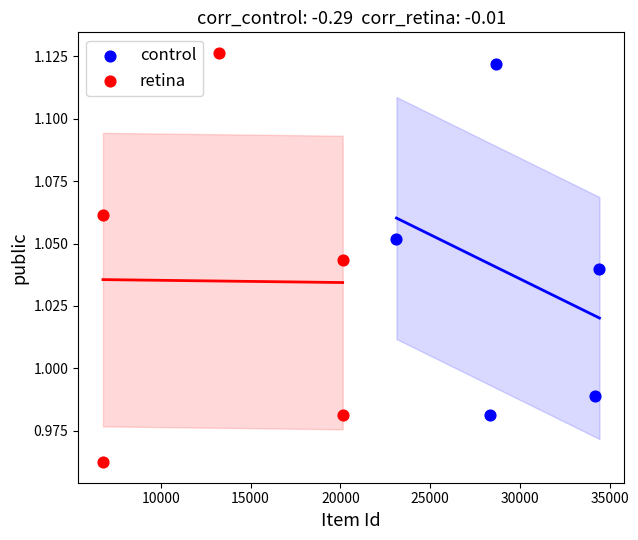

Which series has the largest Y range (max minus min)?

retina